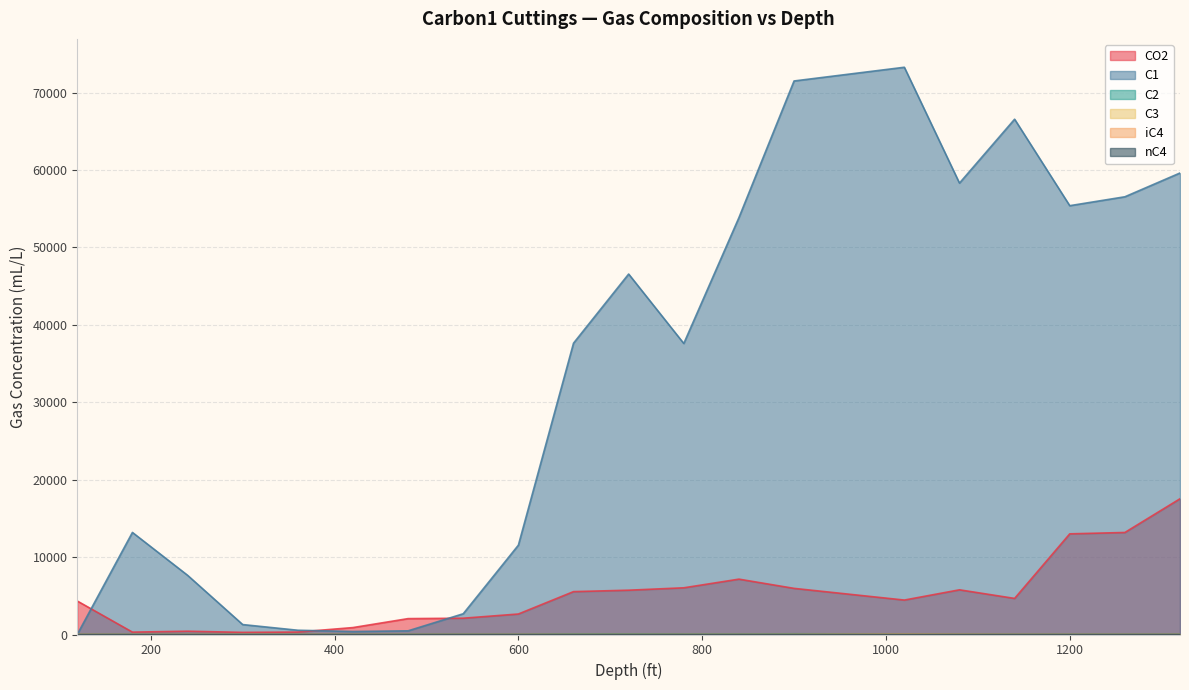

The value of C1 at 120 is 14.5. True or false?

True